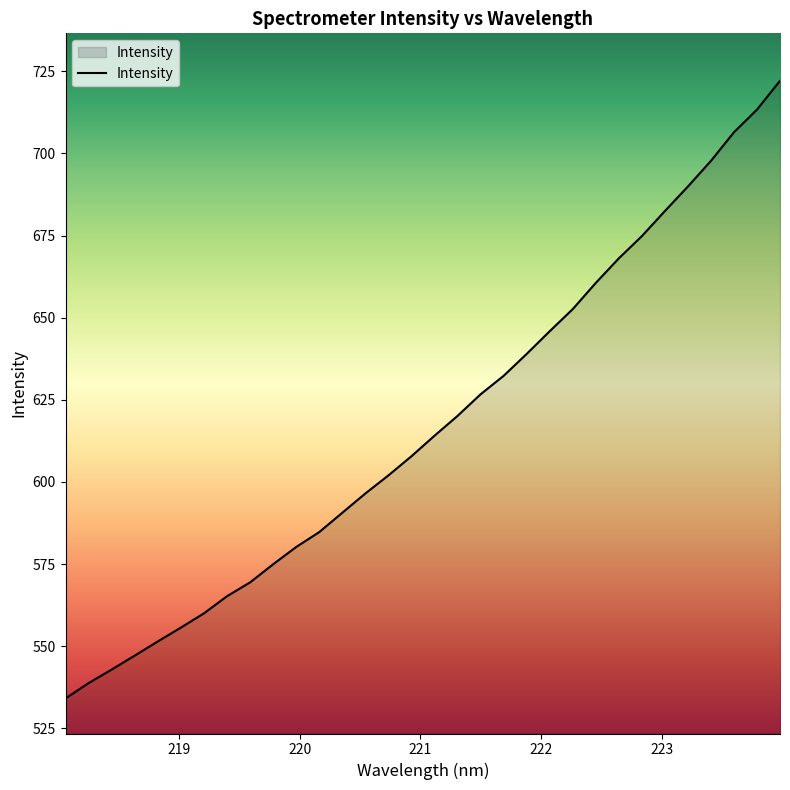

What is the smallest value displayed?

534.1